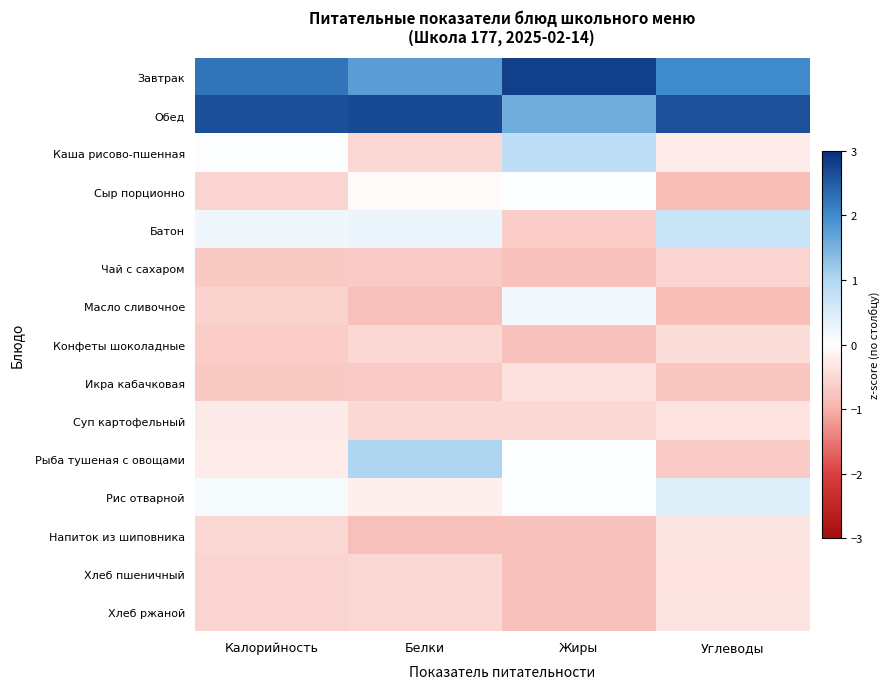

What is the greatest value displayed?

2.8